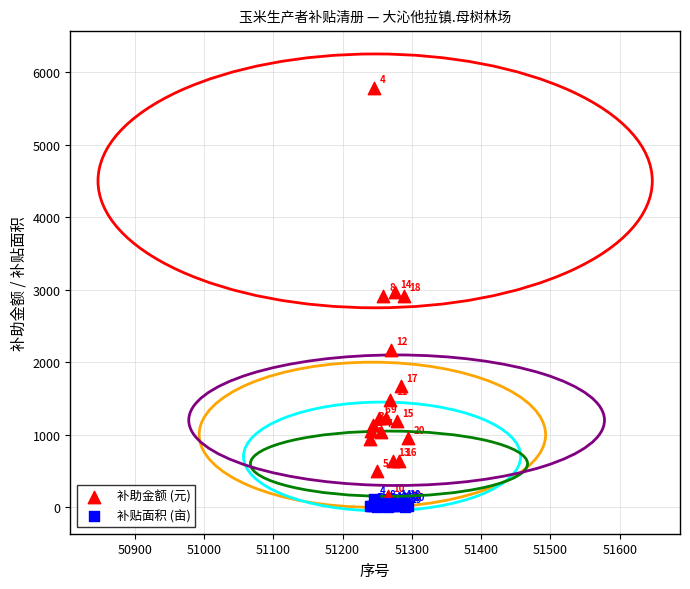

Which series has the widest spread of Y values?

补助金额 (元)